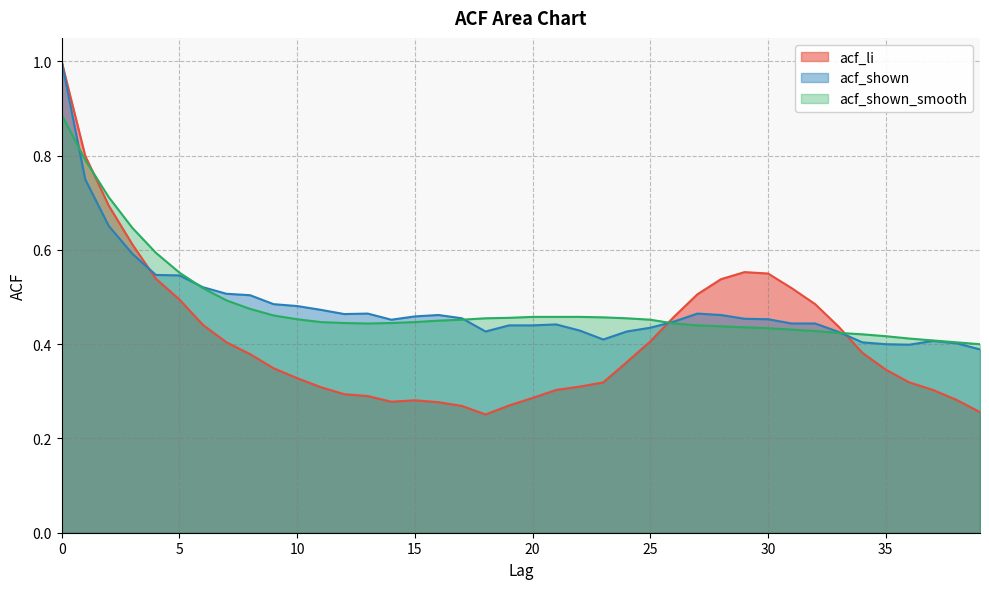

True or false: acf_li has more than 0 interior local peaks.

True